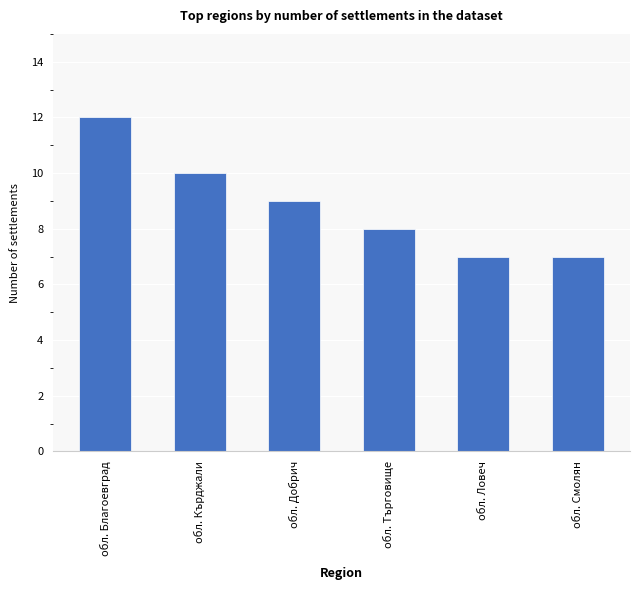

Is it true that the value at обл. Търговище is 13?

False